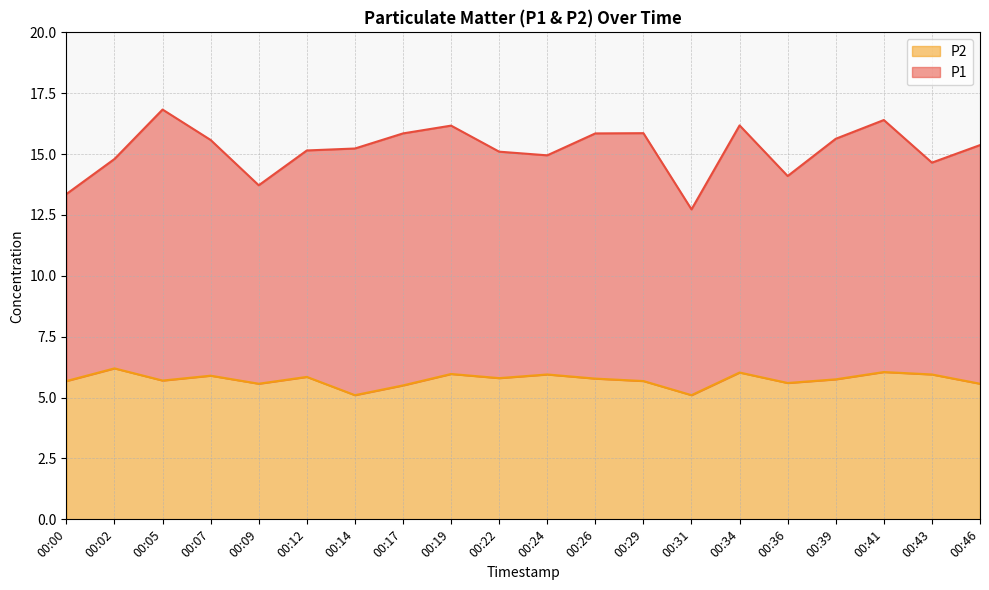

Does the chart have visible grid lines?

Yes